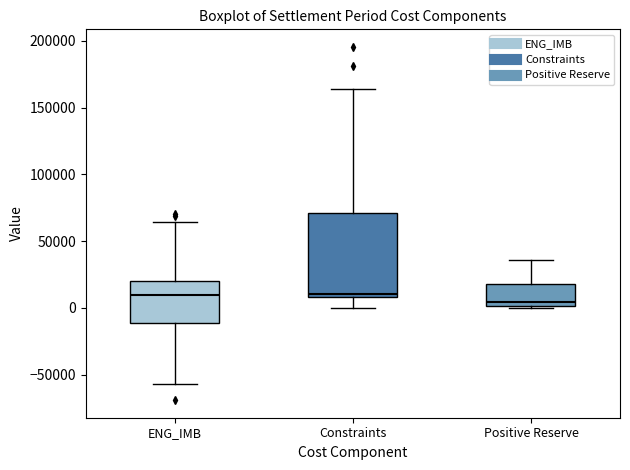

Comparing the boxes themselves (not the whiskers), which one is the tallest?

Constraints